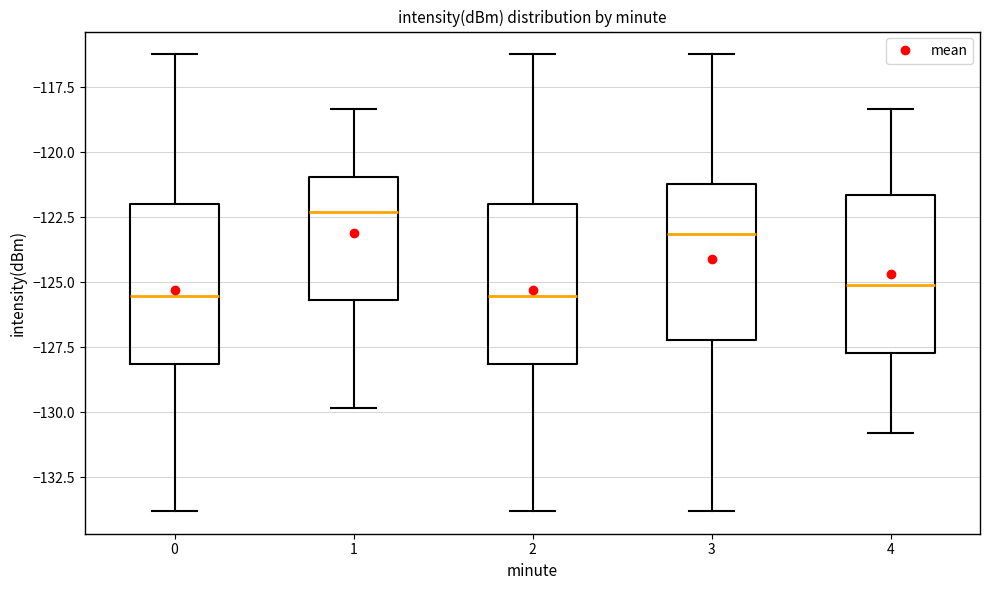

Which box's median line is the highest?

1